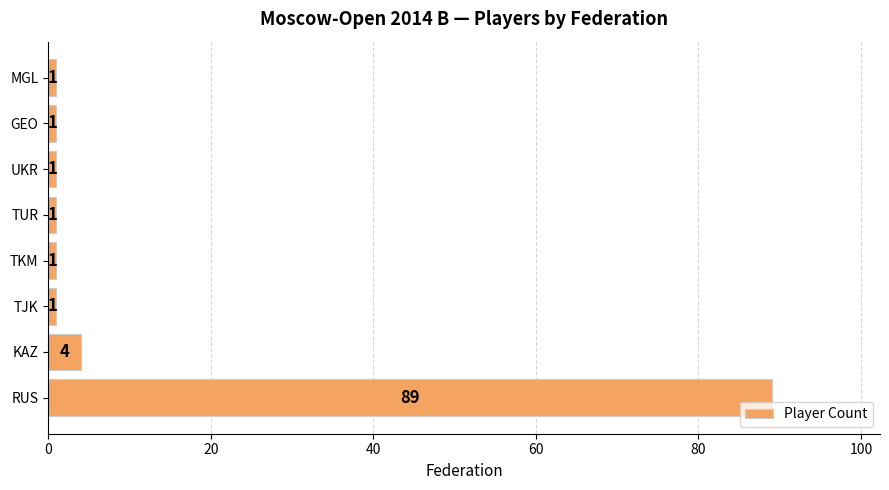

How many bars are there in total?

8